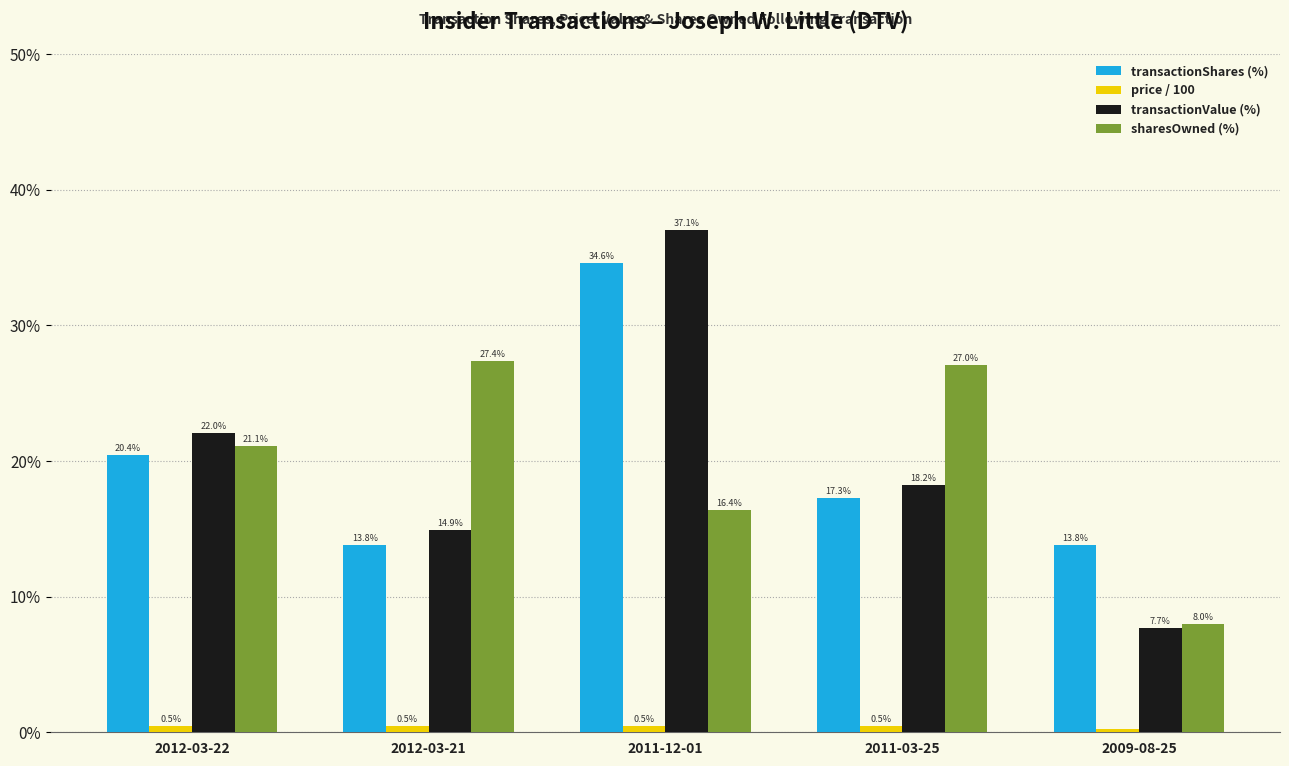

What is the spread (max minus min) of values at 2012-03-22?

21.6